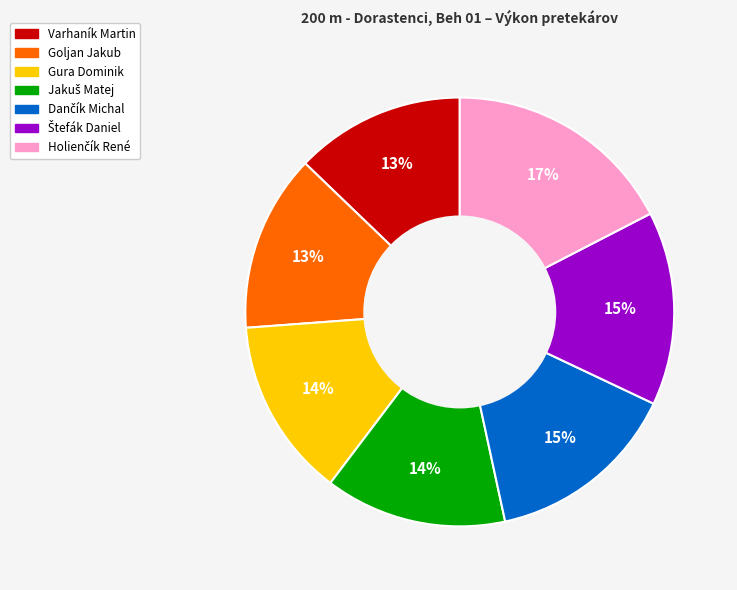

To the nearest percent, what is the average slice percentage?

14%